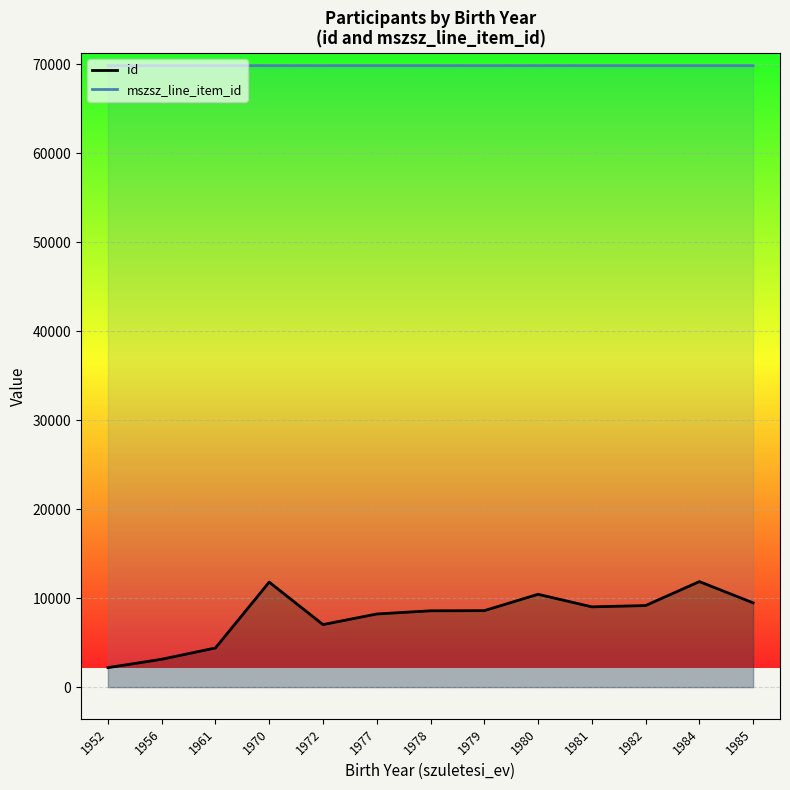

What is the smallest value displayed?

2189